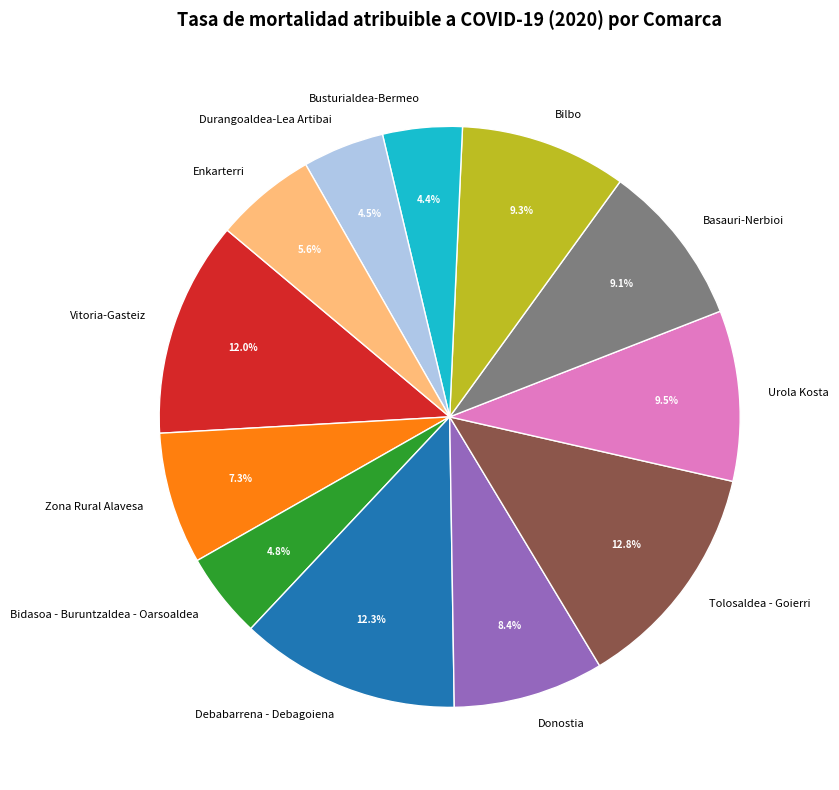

Is there a majority slice in this chart?

No